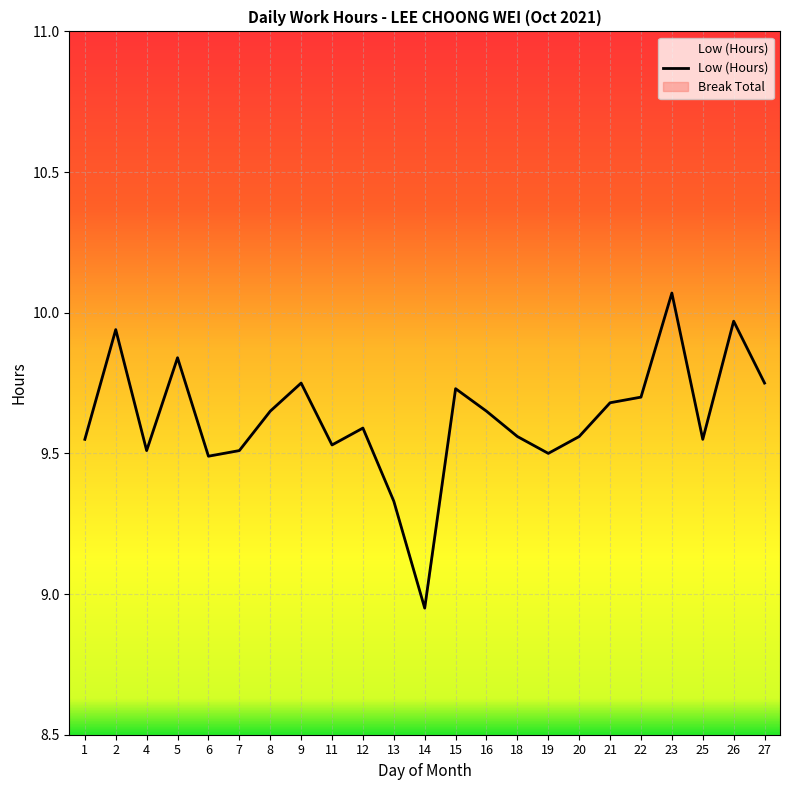

How many data points are less than 9?

1